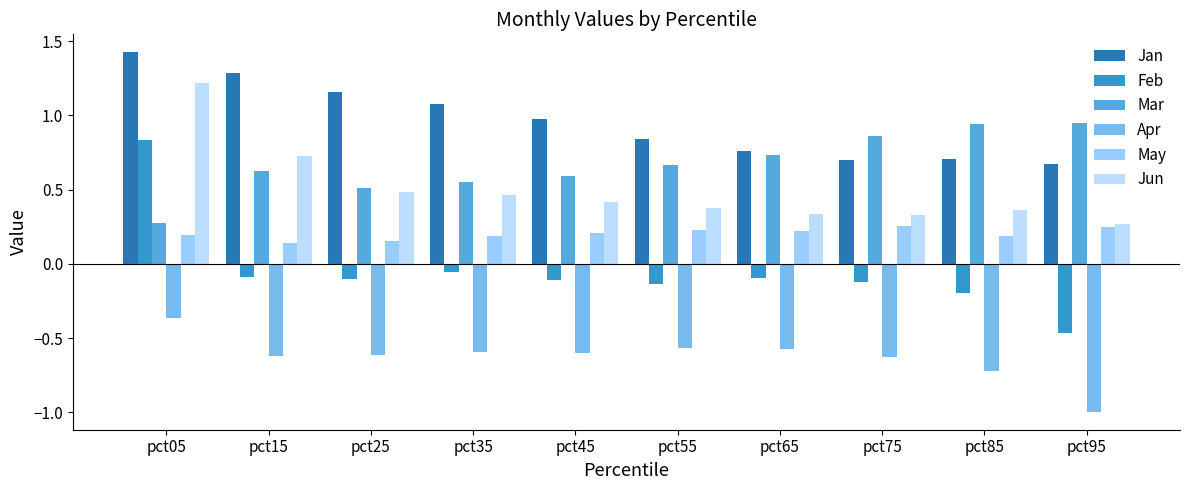

What are all the series names shown in the legend?

Jan, Feb, Mar, Apr, May, Jun